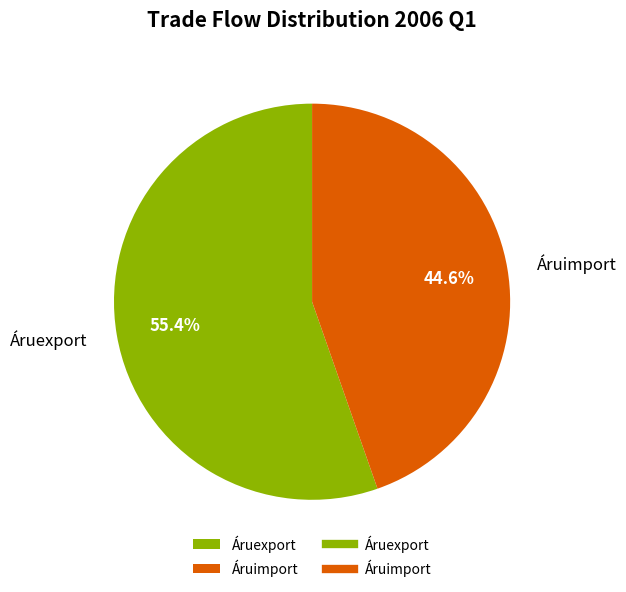

Does Áruimport represent more than half of the total?

No